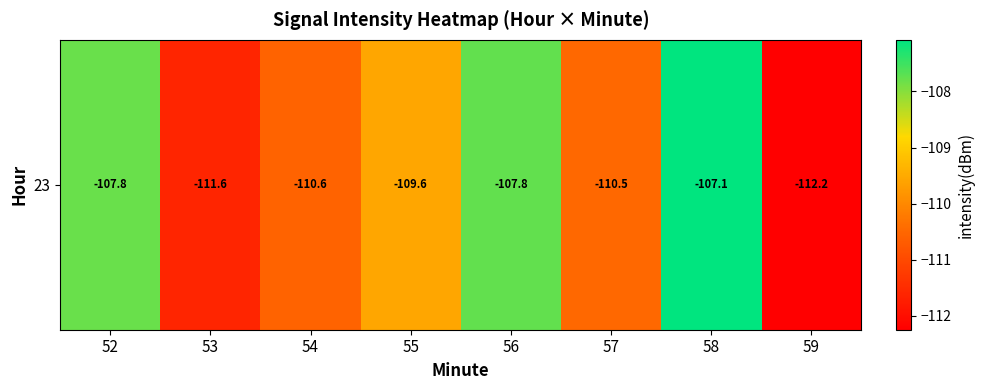

Reading left to right, extract all data points from this chart.

-107.8	-111.6	-110.6	-109.6	-107.8	-110.5	-107.1	-112.2